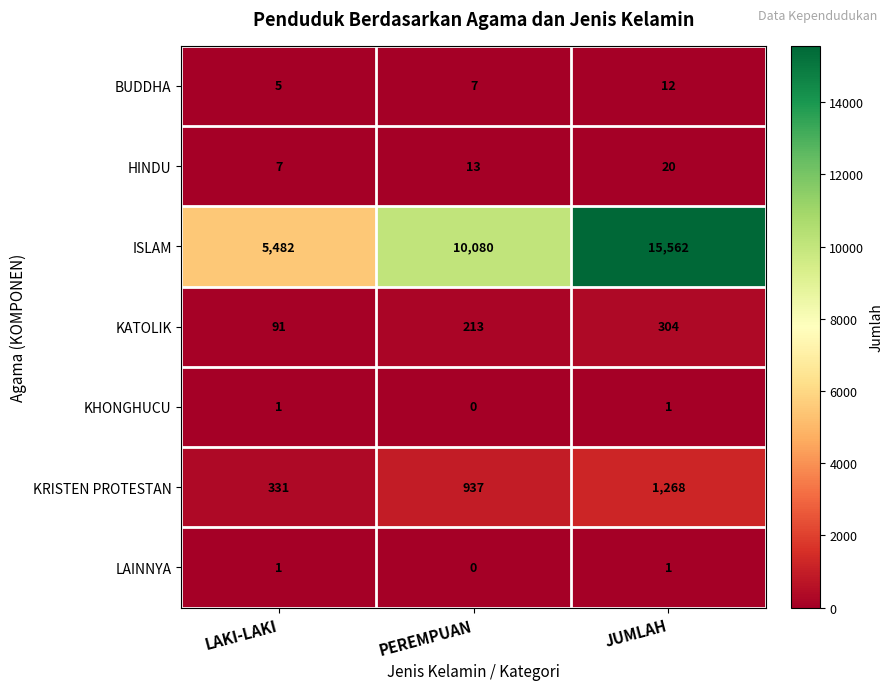

Which label corresponds to the smallest value in the chart?

PEREMPUAN